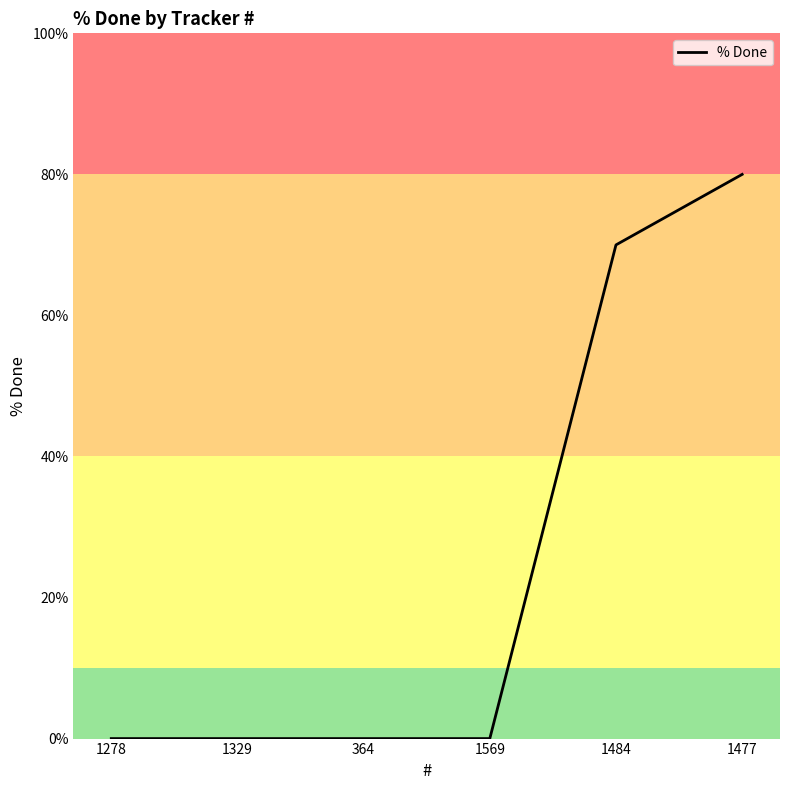

The chart shows a value of 30 at 1477. True or false?

False